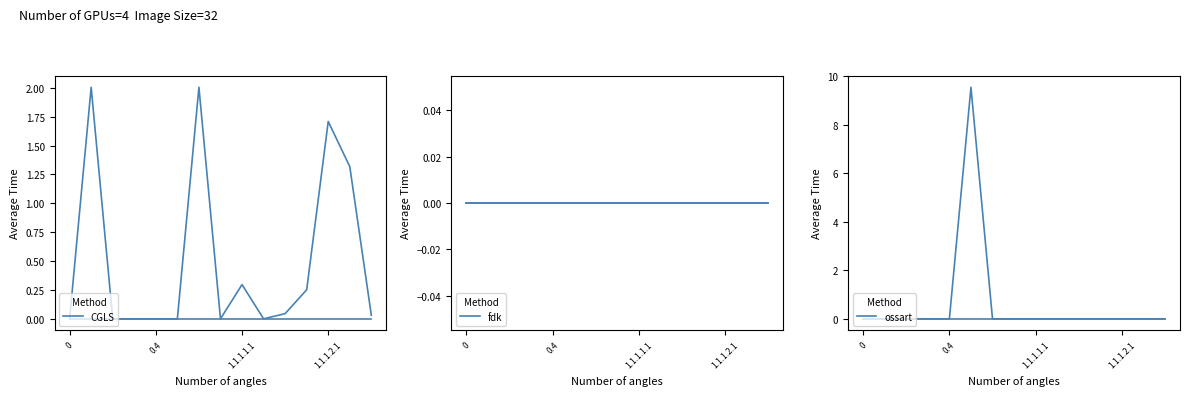

How many data points does each series have?

15